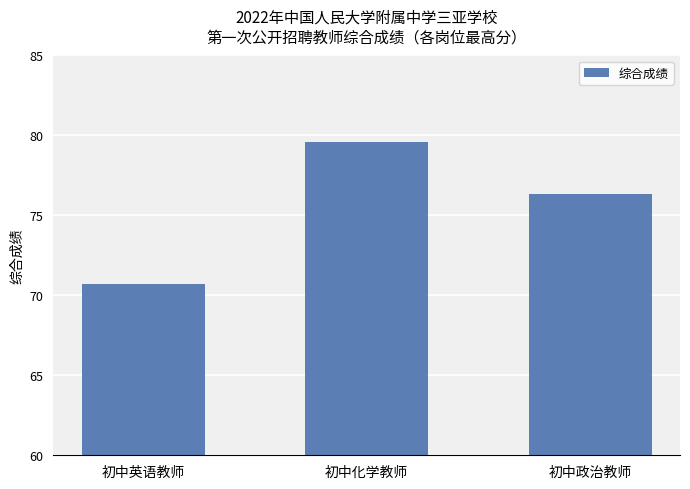

Rank the categories by value from lowest to highest.

初中英语教师, 初中政治教师, 初中化学教师